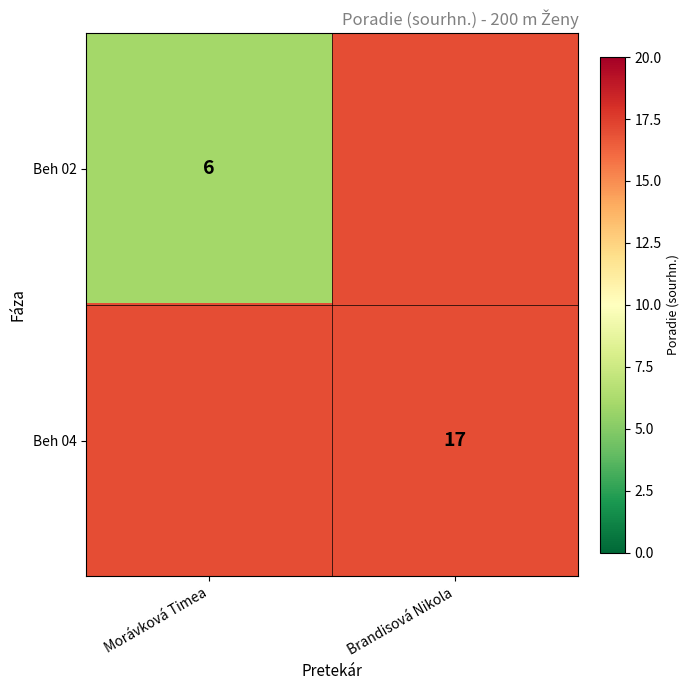

True or false: Beh 04 has a value of 27 at Brandisová Nikola.

False